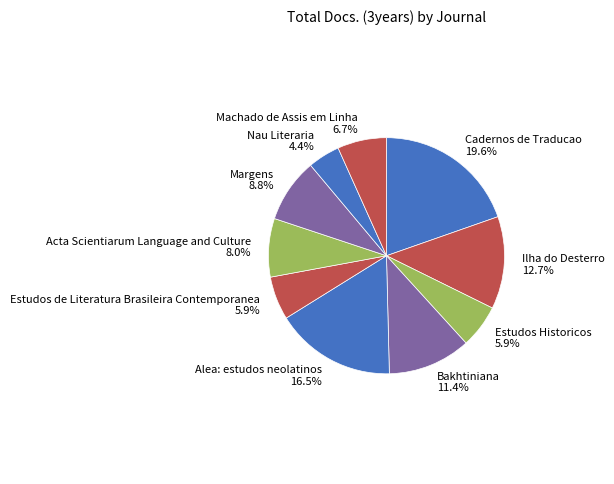

Combined, what portion of the pie is Estudos de Literatura Brasileira Contemporanea 5.9% and Bakhtiniana 11.4%?

17.3%